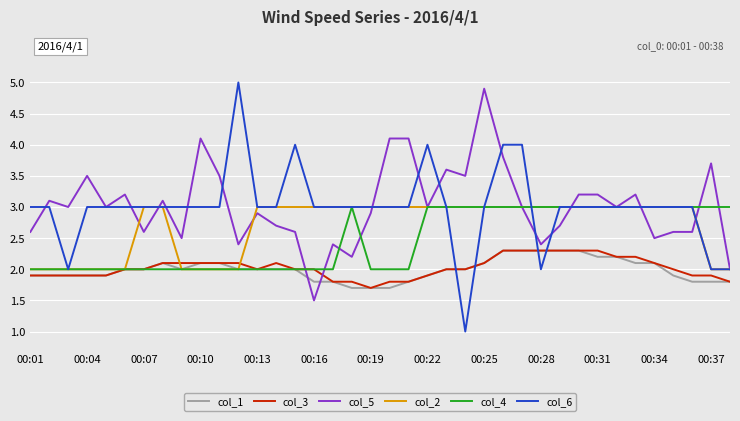

Reading left to right, transcribe all the data shown in this chart.

col_1: 1.9	1.9	1.9	1.9	1.9	2.0	2.0	2.1	2.0	2.1	2.1	2.0	2.0	2.0	2.0	1.8	1.8	1.7	1.7	1.7	1.8	1.9	2.0	2.0	2.1	2.3	2.3	2.3	2.3	2.3	2.2	2.2	2.1	2.1	1.9	1.8	1.8	1.8
col_3: 1.9	1.9	1.9	1.9	1.9	2.0	2.0	2.1	2.1	2.1	2.1	2.1	2.0	2.1	2.0	2.0	1.8	1.8	1.7	1.8	1.8	1.9	2.0	2.0	2.1	2.3	2.3	2.3	2.3	2.3	2.3	2.2	2.2	2.1	2.0	1.9	1.9	1.8
col_5: 2.6	3.1	3.0	3.5	3.0	3.2	2.6	3.1	2.5	4.1	3.5	2.4	2.9	2.7	2.6	1.5	2.4	2.2	2.9	4.1	4.1	3.0	3.6	3.5	4.9	3.8	3.0	2.4	2.7	3.2	3.2	3.0	3.2	2.5	2.6	2.6	3.7	2.0
col_2: 2.0	2.0	2.0	2.0	2.0	2.0	3.0	3.0	2.0	2.0	2.0	2.0	3.0	3.0	3.0	3.0	3.0	3.0	3.0	3.0	3.0	3.0	3.0	3.0	3.0	3.0	3.0	3.0	3.0	3.0	3.0	3.0	3.0	3.0	3.0	3.0	2.0	2.0
col_4: 2.0	2.0	2.0	2.0	2.0	2.0	2.0	2.0	2.0	2.0	2.0	2.0	2.0	2.0	2.0	2.0	2.0	3.0	2.0	2.0	2.0	3.0	3.0	3.0	3.0	3.0	3.0	3.0	3.0	3.0	3.0	3.0	3.0	3.0	3.0	3.0	3.0	3.0
col_6: 3.0	3.0	2.0	3.0	3.0	3.0	3.0	3.0	3.0	3.0	3.0	5.0	3.0	3.0	4.0	3.0	3.0	3.0	3.0	3.0	3.0	4.0	3.0	1.0	3.0	4.0	4.0	2.0	3.0	3.0	3.0	3.0	3.0	3.0	3.0	3.0	2.0	2.0